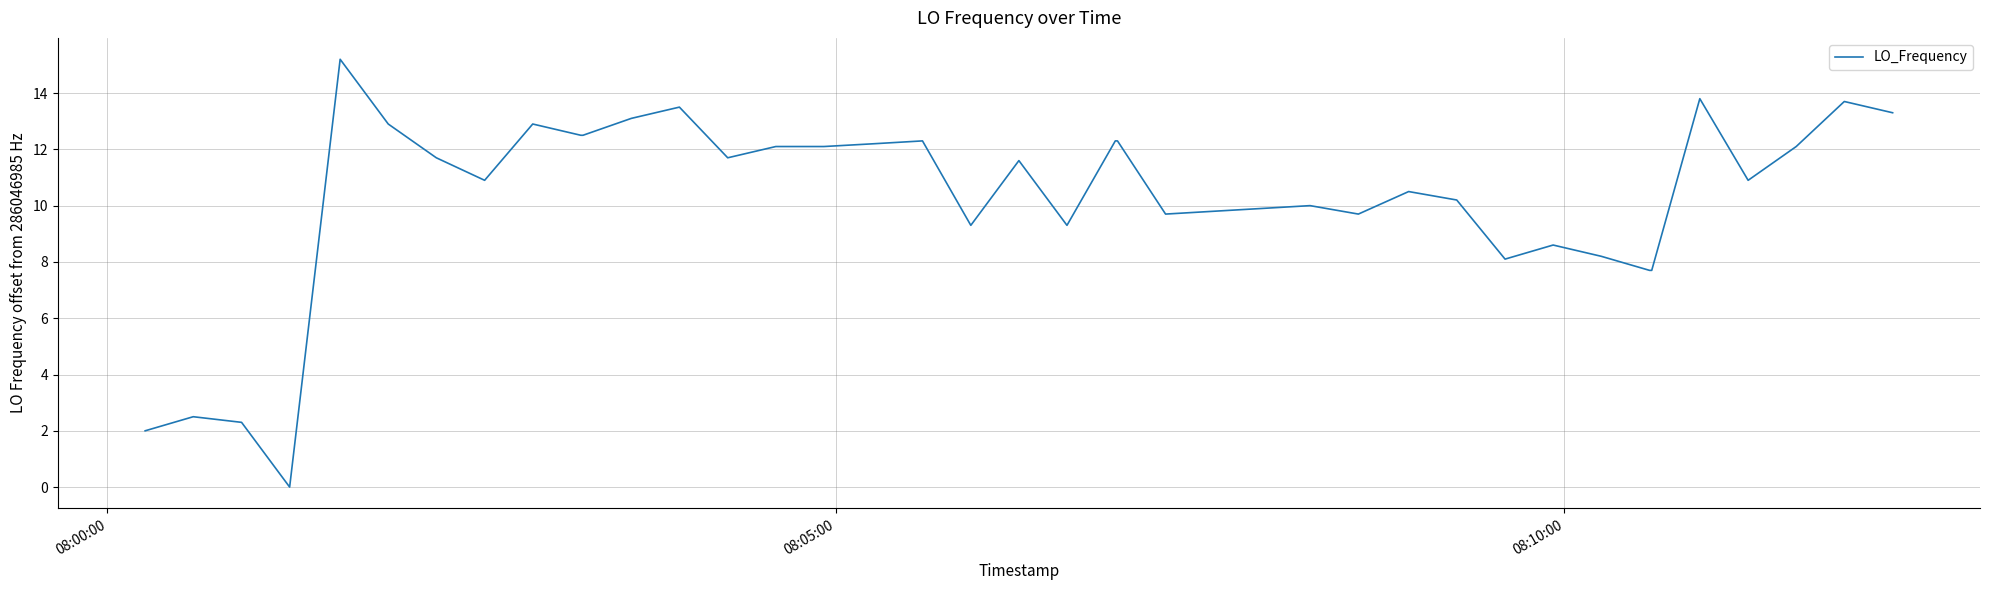

What is the greatest value displayed?

15.2